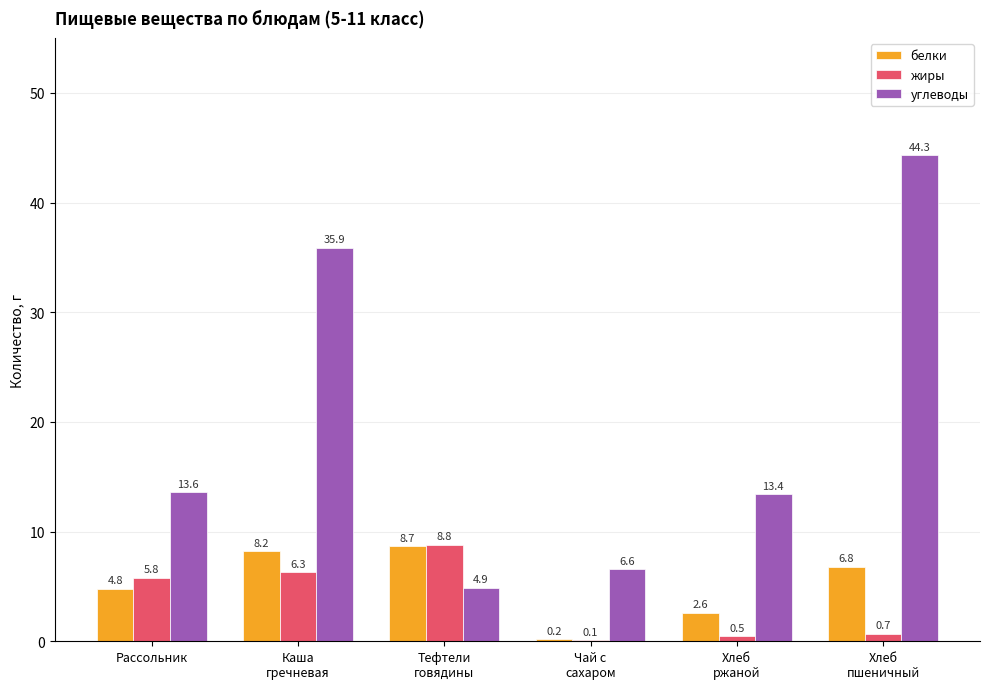

Reading right to left, list all the values displayed in this chart.

белки: 6.8	2.6	0.2	8.7	8.2	4.8
жиры: 0.7	0.5	0.1	8.8	6.3	5.8
углеводы: 44.3	13.4	6.6	4.9	35.9	13.6